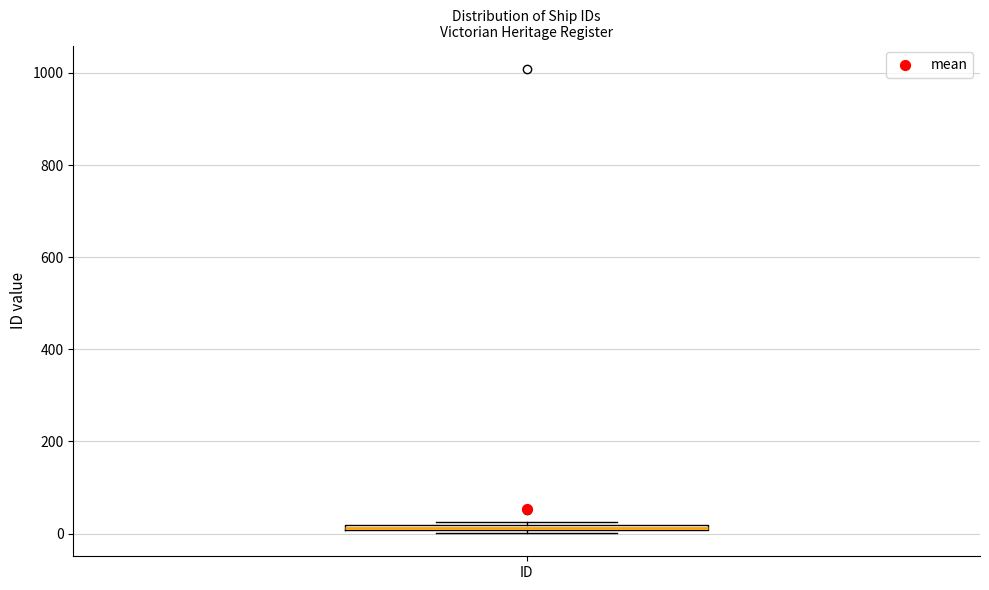

Where is the lower edge of the box for ID on the y-axis? The values are not printed on the chart, so give them approximately, as read against the axis.

0